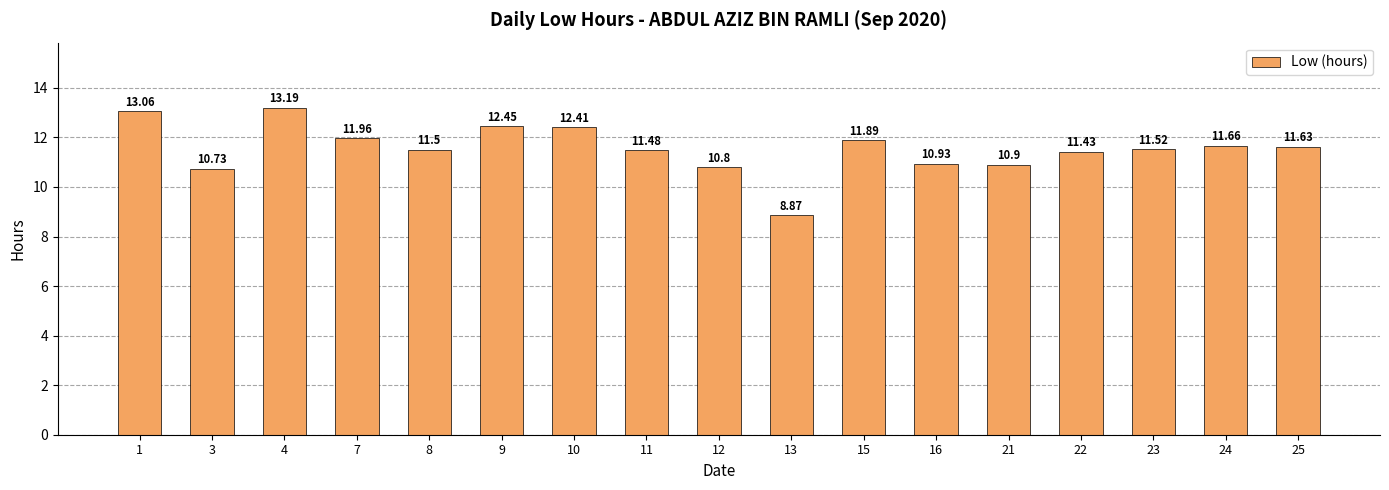

Which category has the highest value across all series?

4